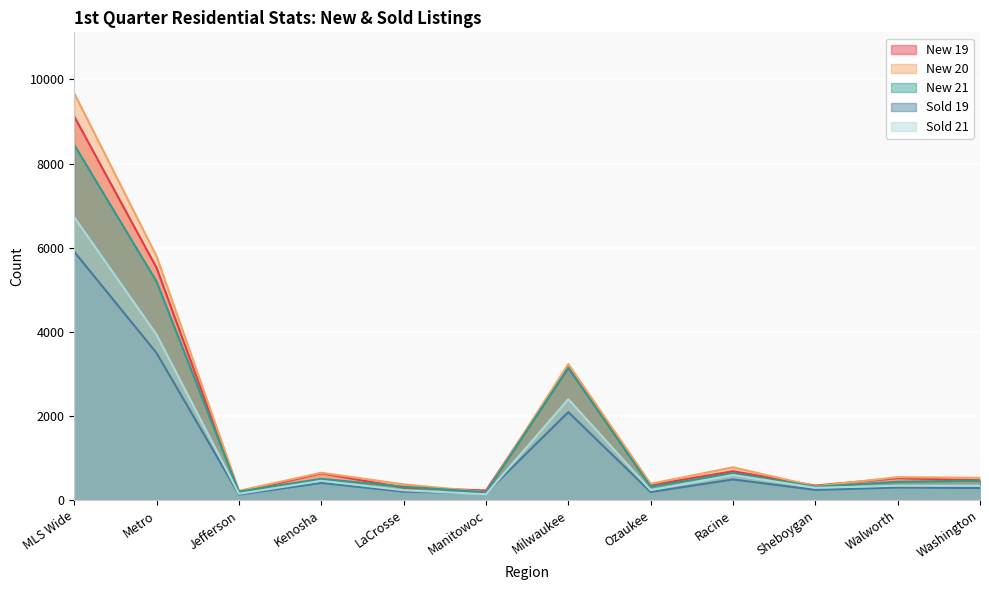

At how many categories does at least one series exceed 1650?

3